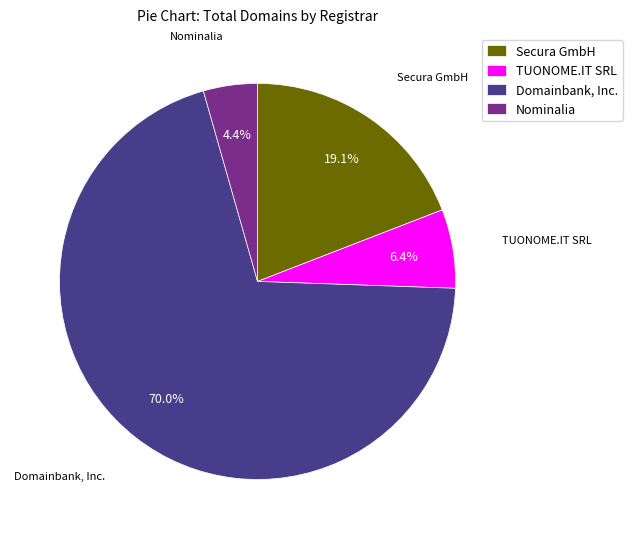

Approximately how many times larger is the value at Secura GmbH compared to Nominalia?

4.3